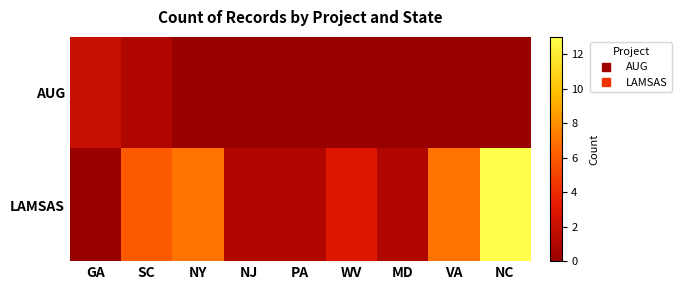

Which category has the lowest value across all series?

NY